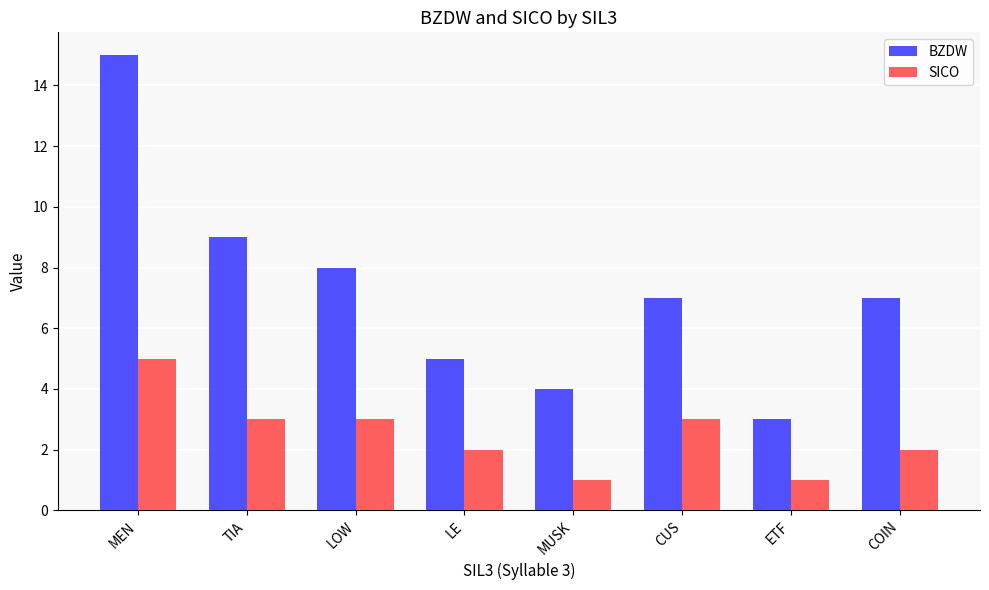

At which category is the sum across all series the highest?

MEN